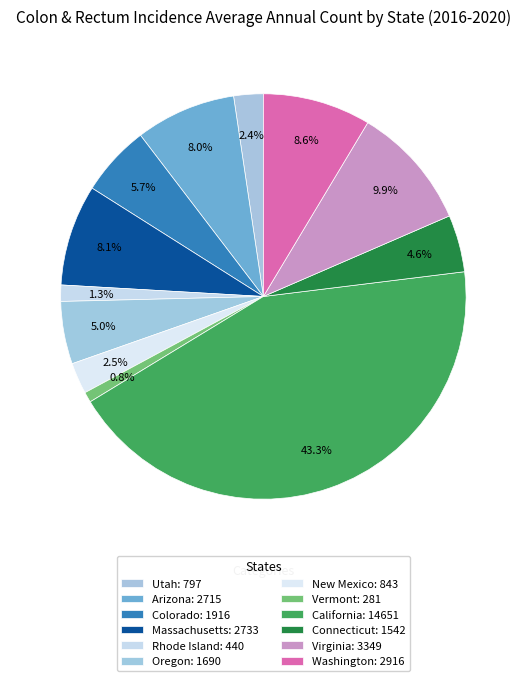

To the nearest percent, what is the average slice percentage?

8%